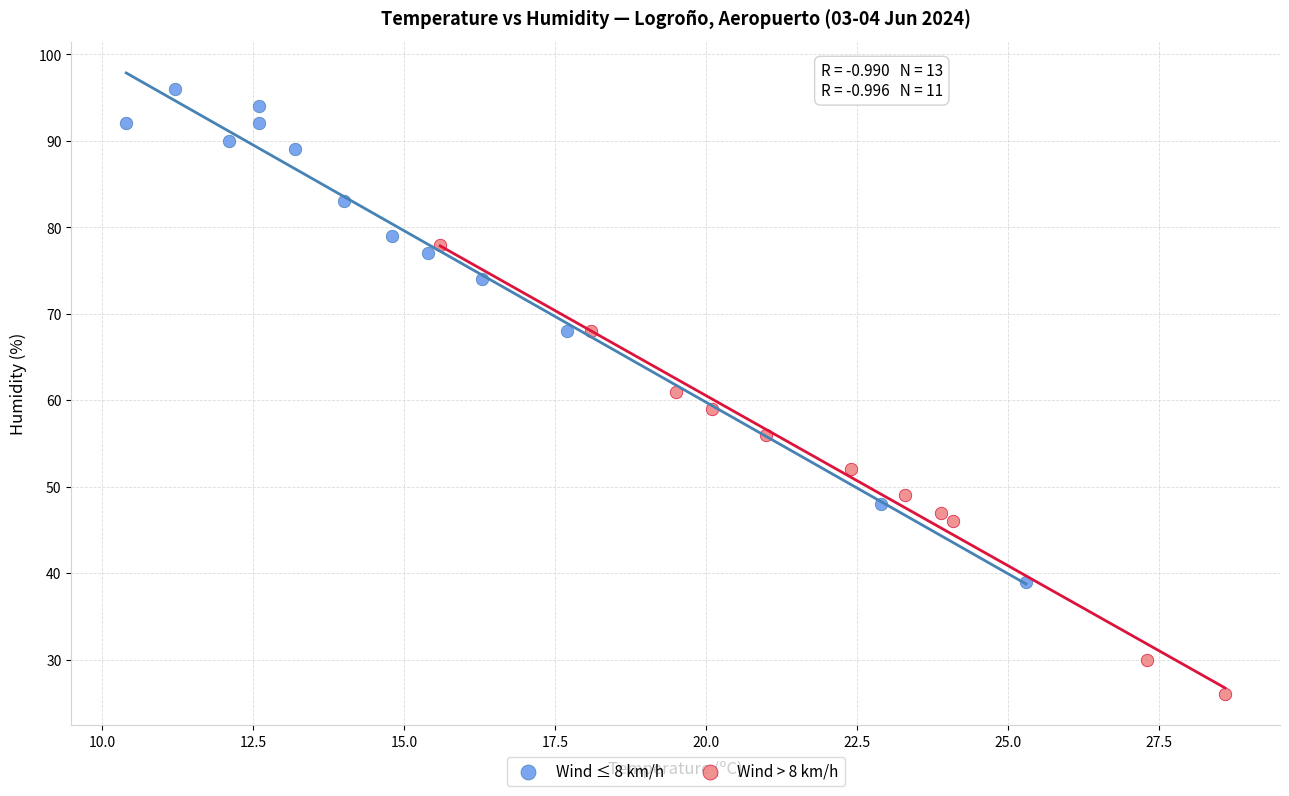

Which series has the widest spread of Y values?

Wind ≤ 8 km/h